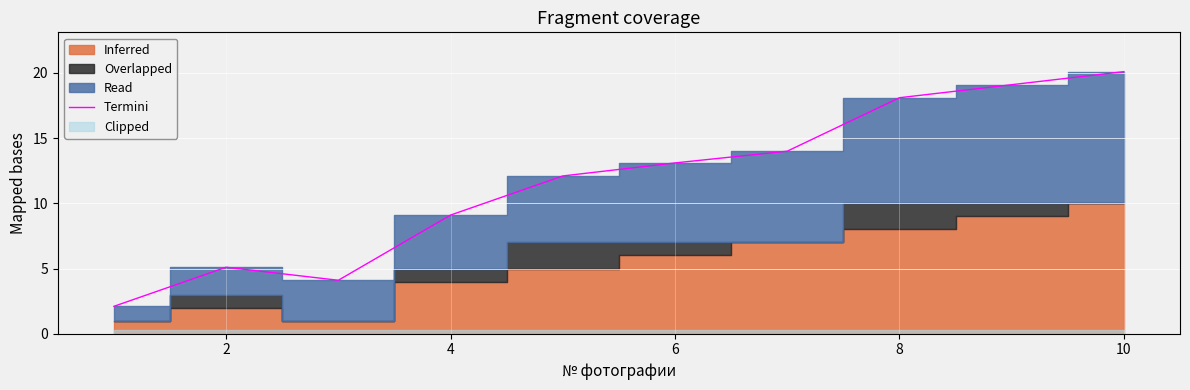

True or false: Termini has a value of 5.6 at 8.

False